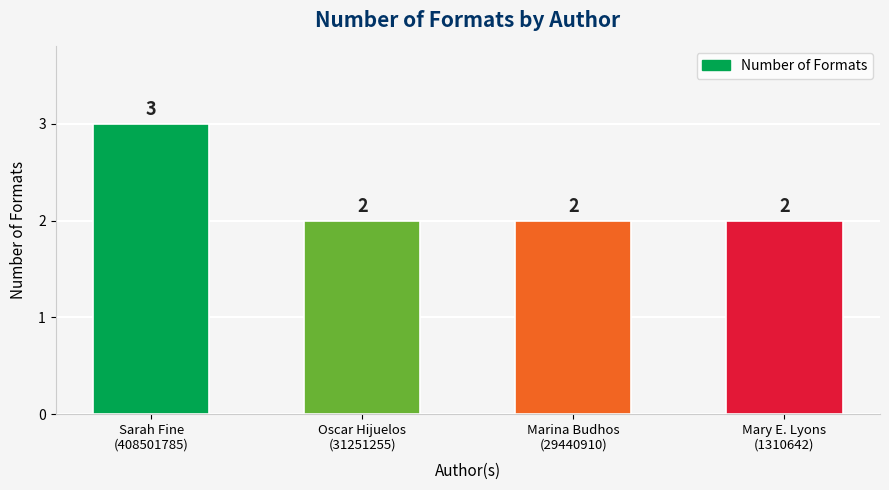

How many data points does each series have?

4